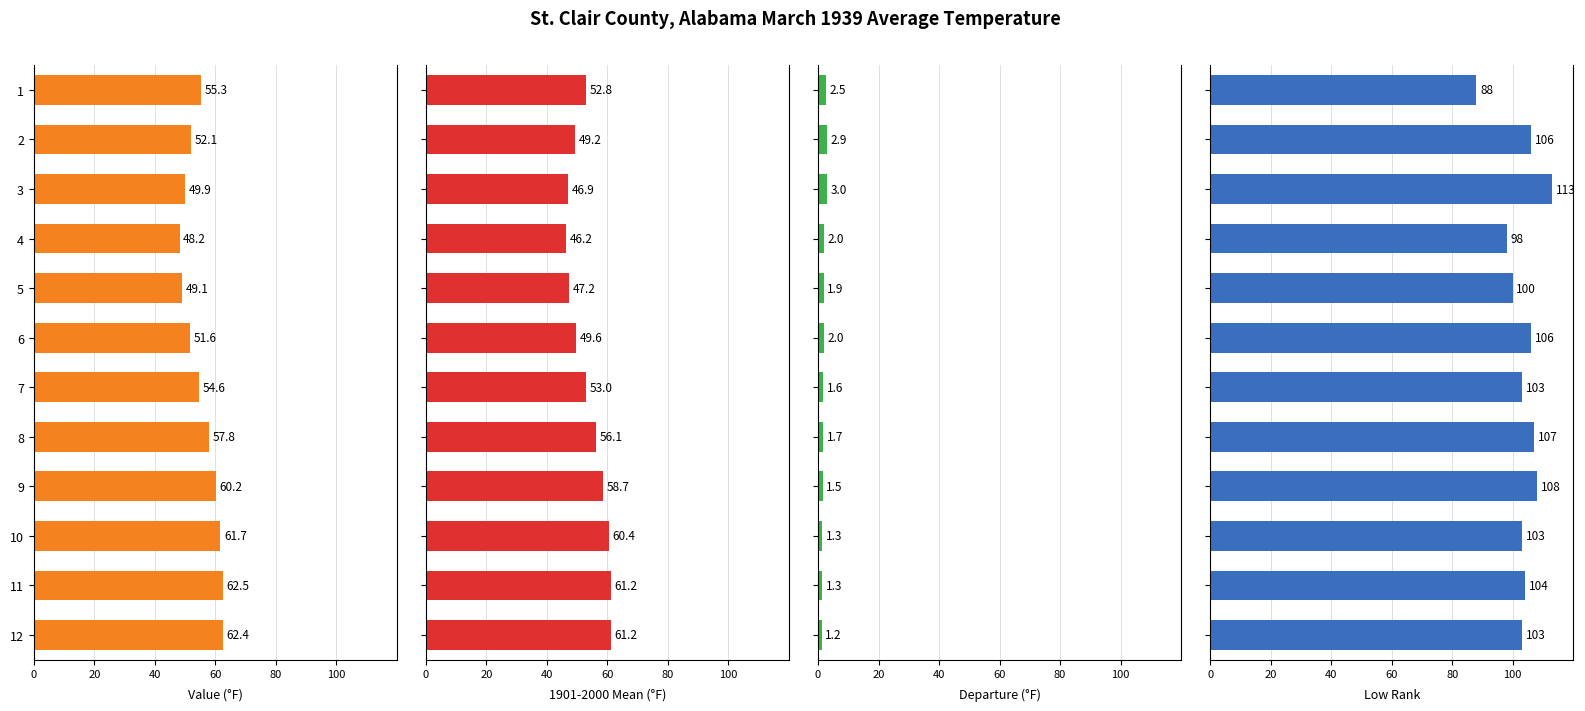

Does the chart contain stacked bars?

No